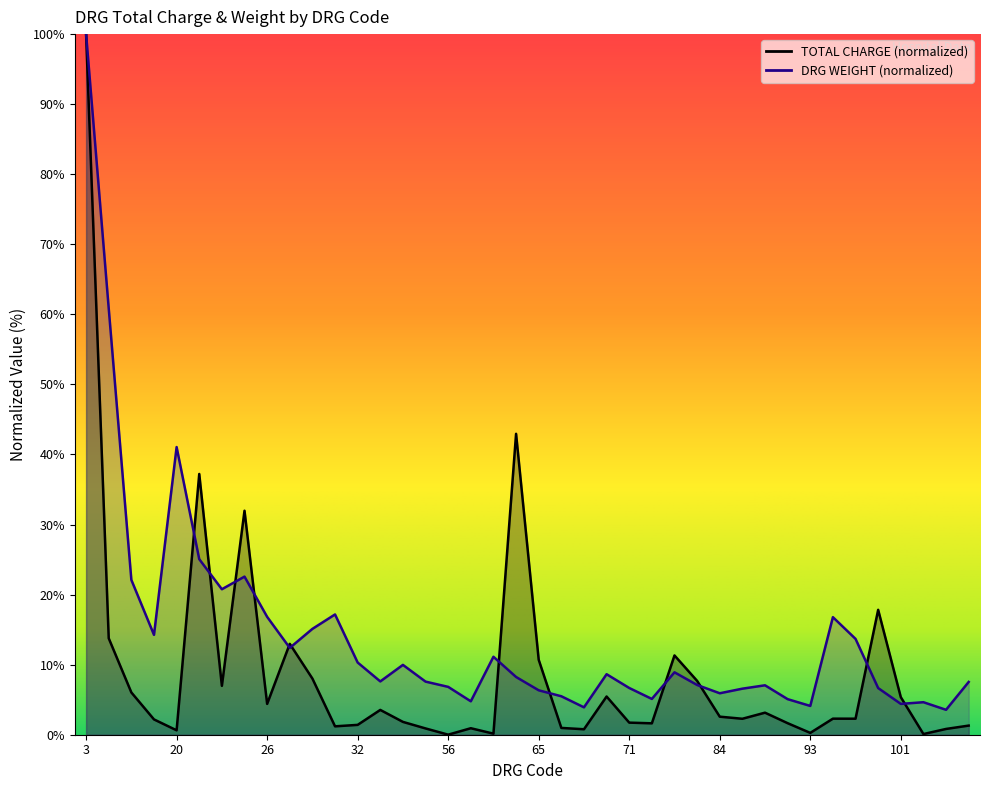

True or false: TOTAL CHARGE has a value of 0.8 at 69.

True